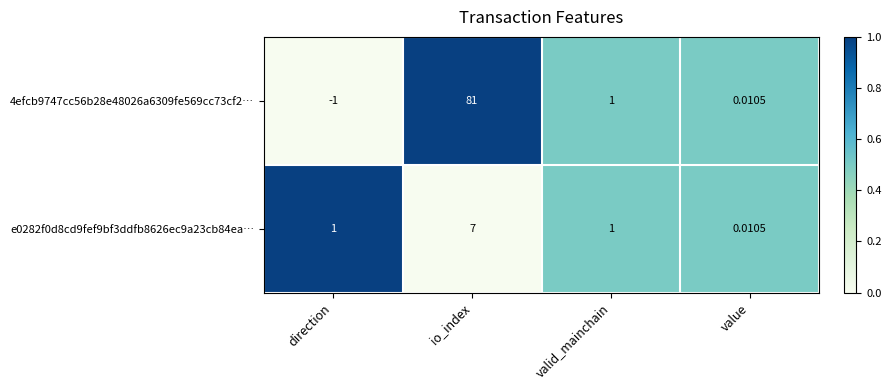

Rank the categories by 4efcb9747cc56b28e48026a6309fe569cc73cf2… value from lowest to highest.

direction, value, valid_mainchain, io_index